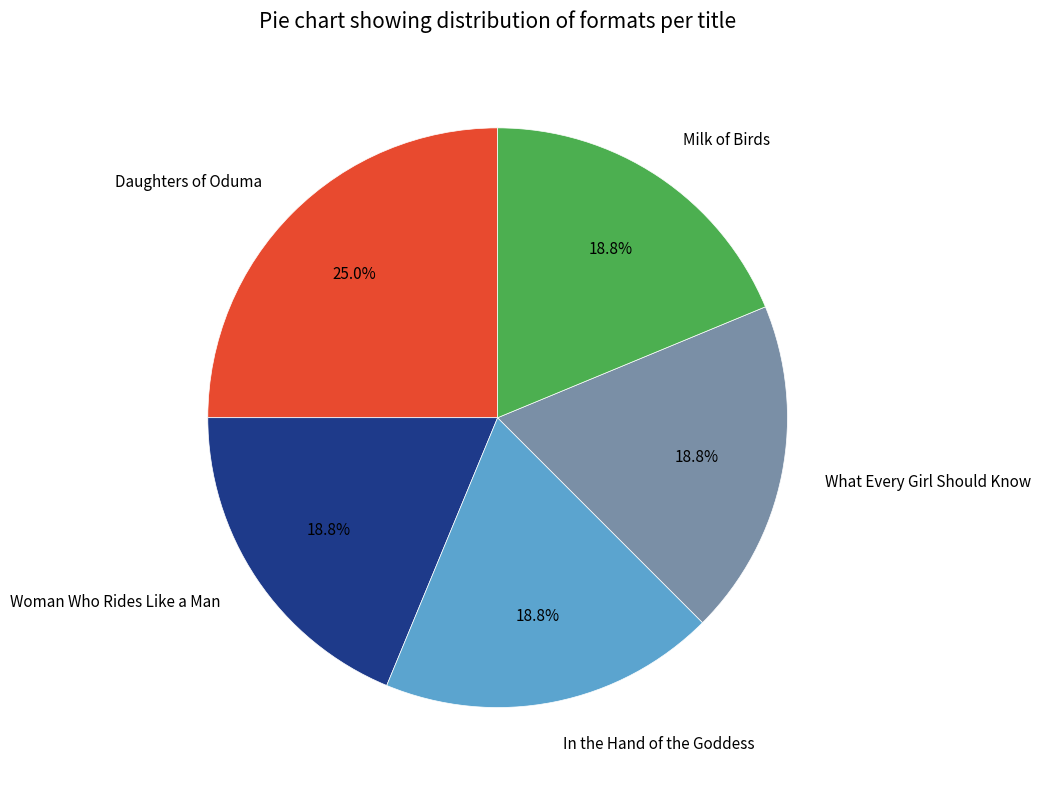

Is there any slice that represents more than half of the pie?

No